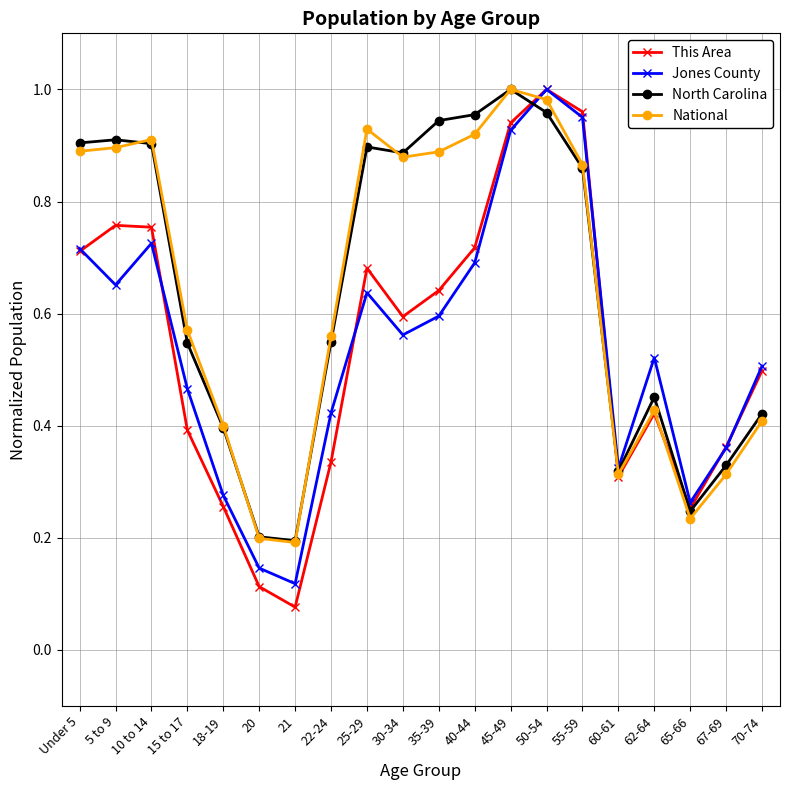

At which label is Jones County closest to 0?

21